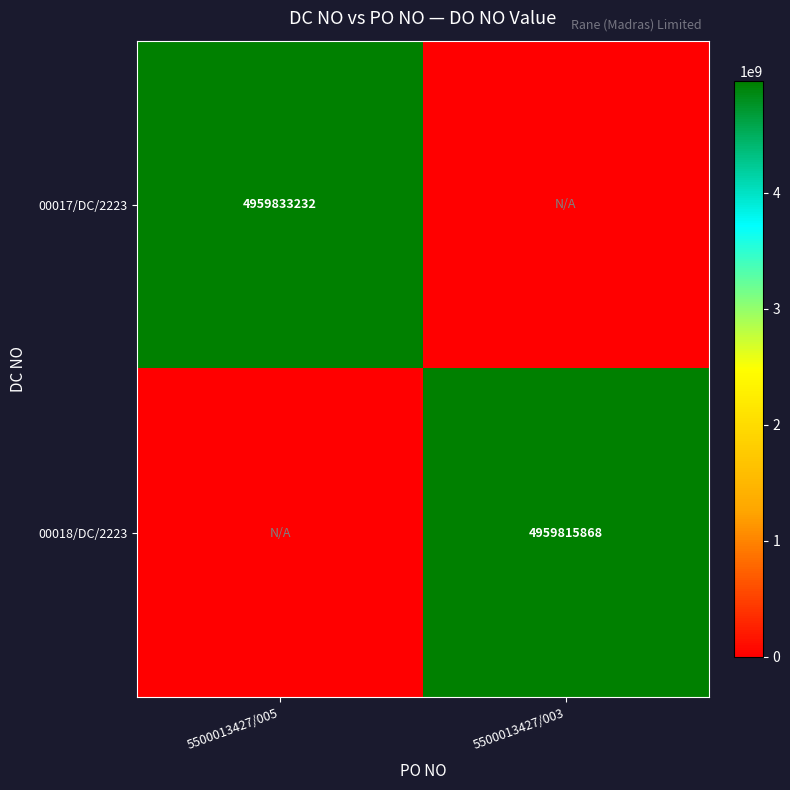

What is the maximum value shown in the chart?

4959833232